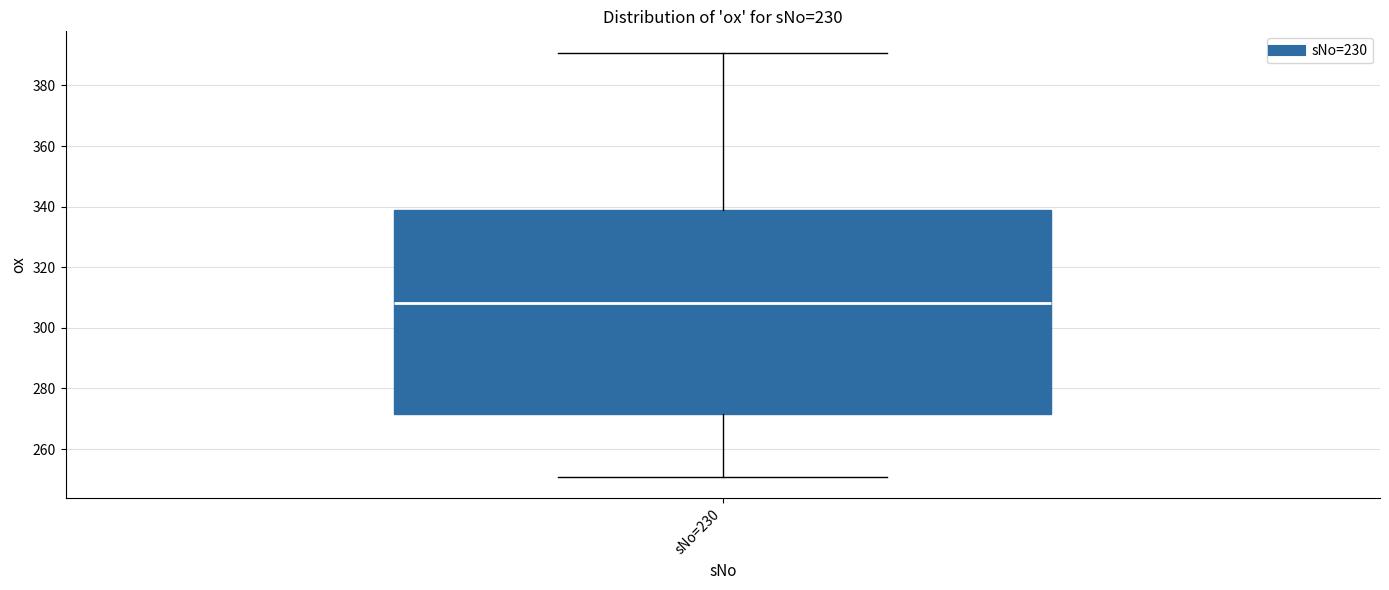

Transcribe this box plot: give where the median line is, the range the box spans, and where the two whiskers end, as read against the y-axis. The values are not printed on the chart, so give them approximately, as read against the axis.

median 308, box 272 to 338, whiskers 250 to 390